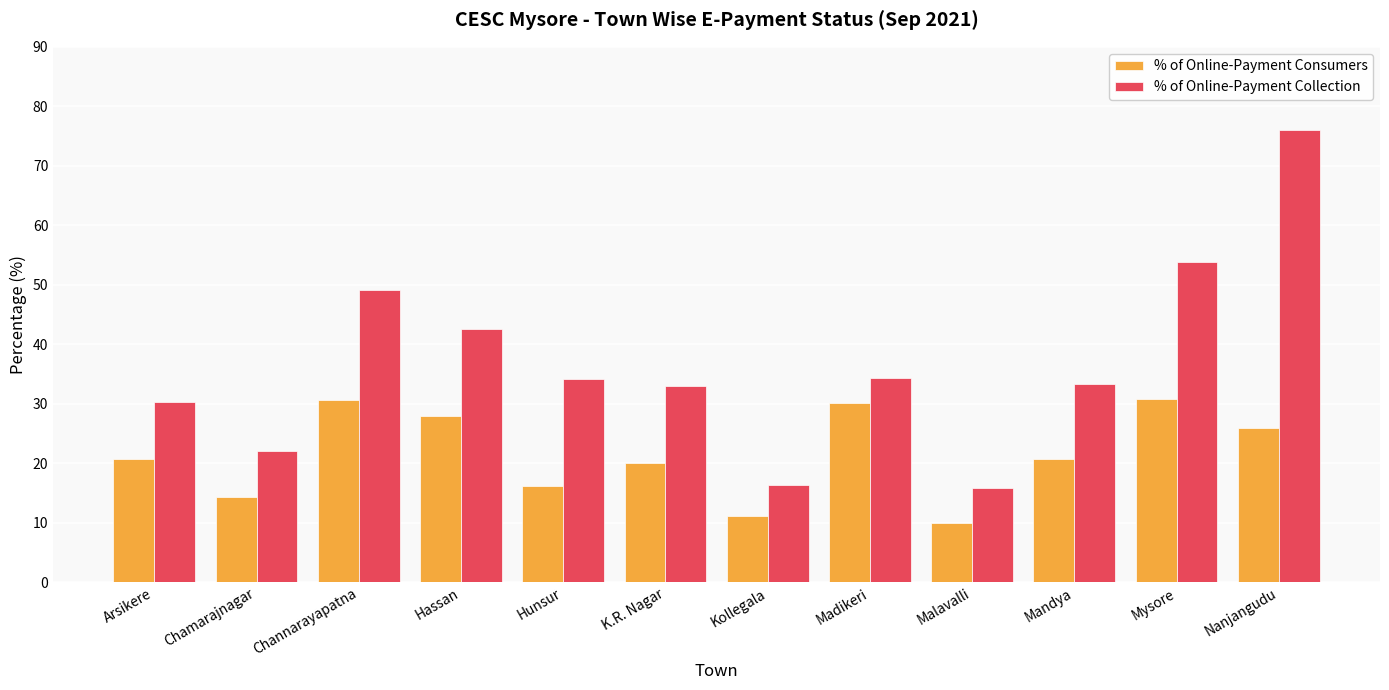

What value does the % of Online-Payment Consumers series have at Malavalli?

10.0